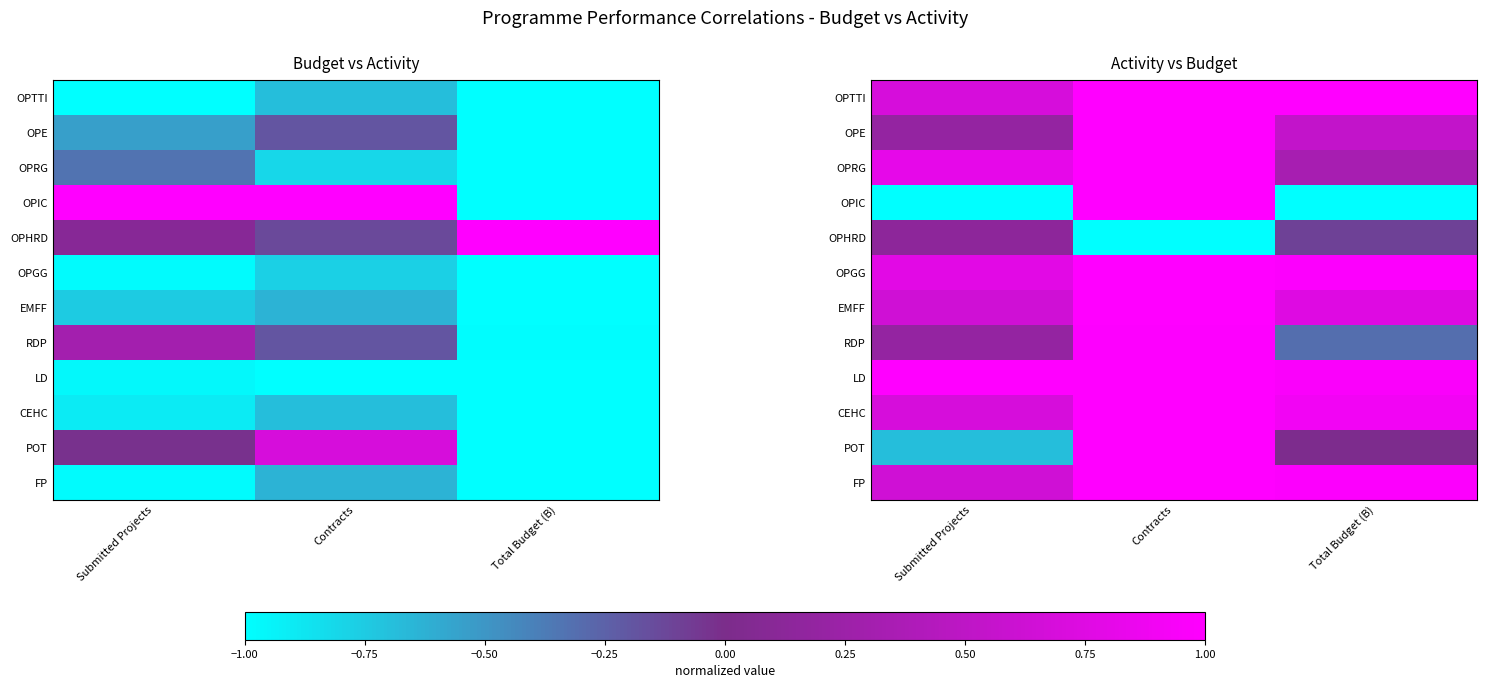

Rank the series by their maximum value, from highest to lowest.

OPTTI, LD, CEHC, POT, EMFF, FP, OPGG, OPIC, OPE, OPRG, RDP, OPHRD